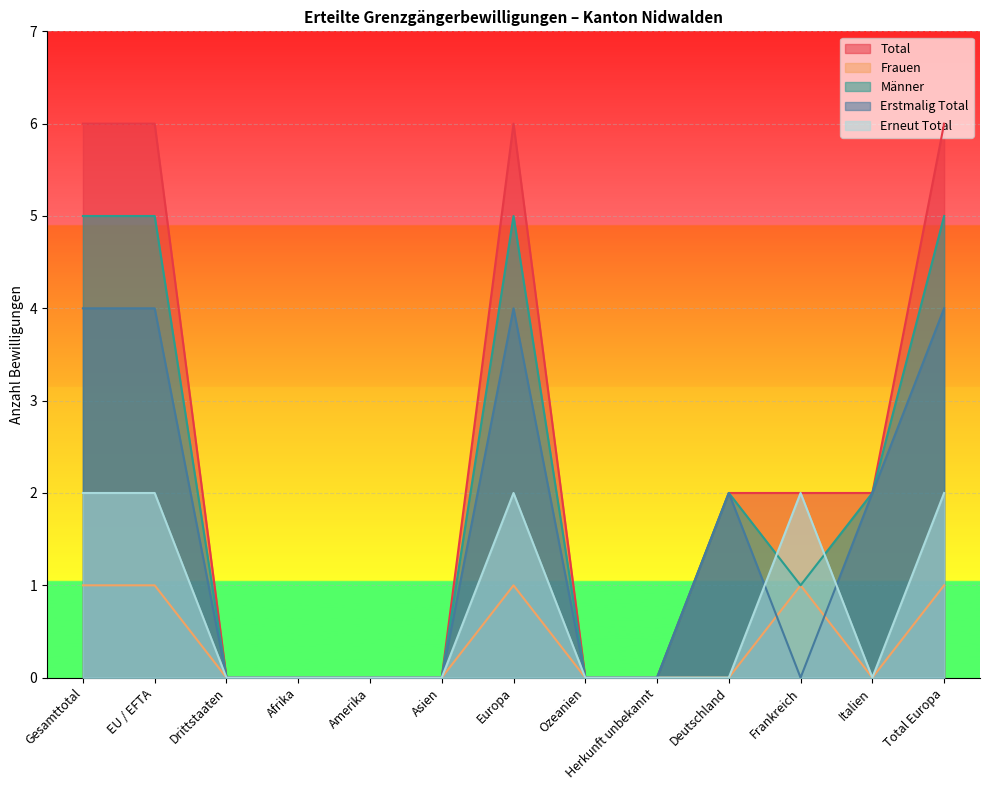

How many data points does each series have?

13